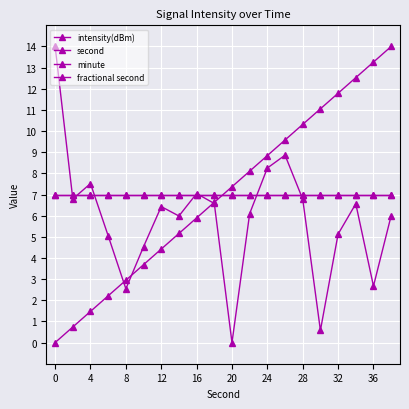

Does the chart have visible grid lines?

Yes